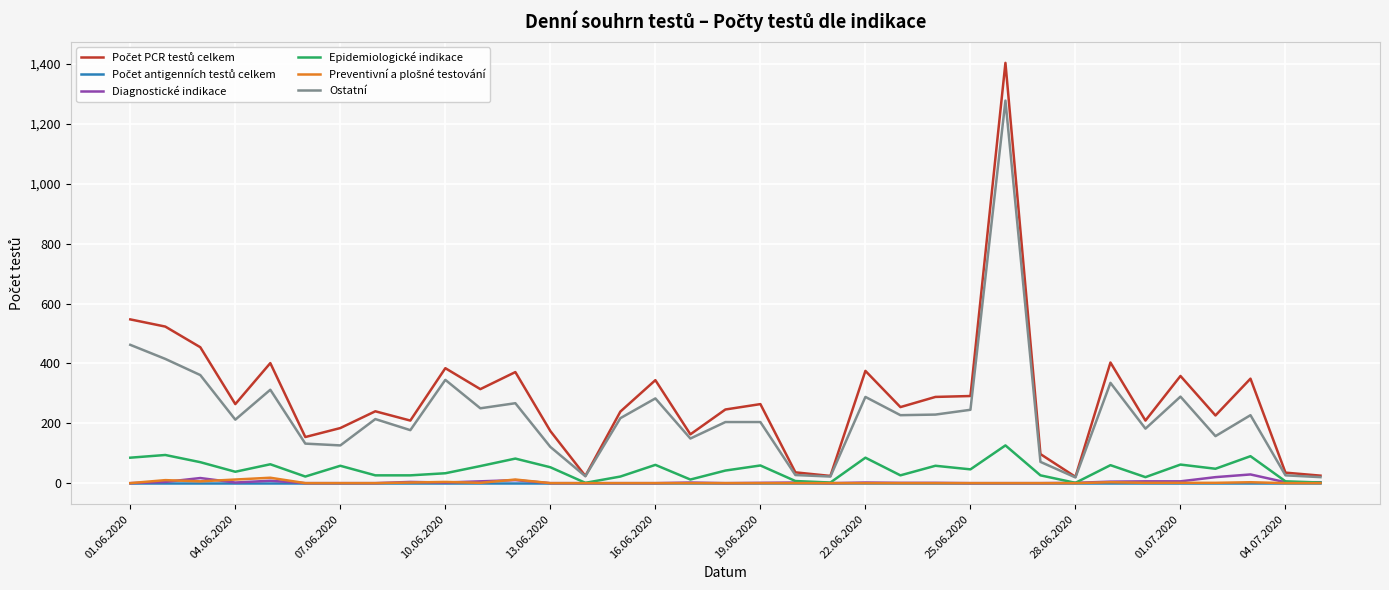

What is the greatest value displayed?

1404